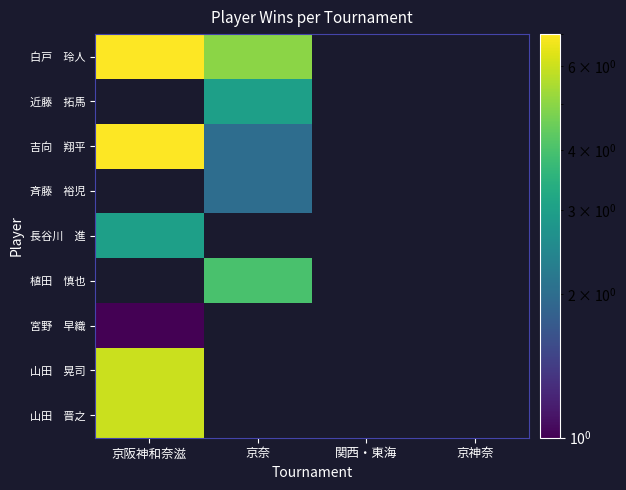

How many distinct data groups are displayed?

9